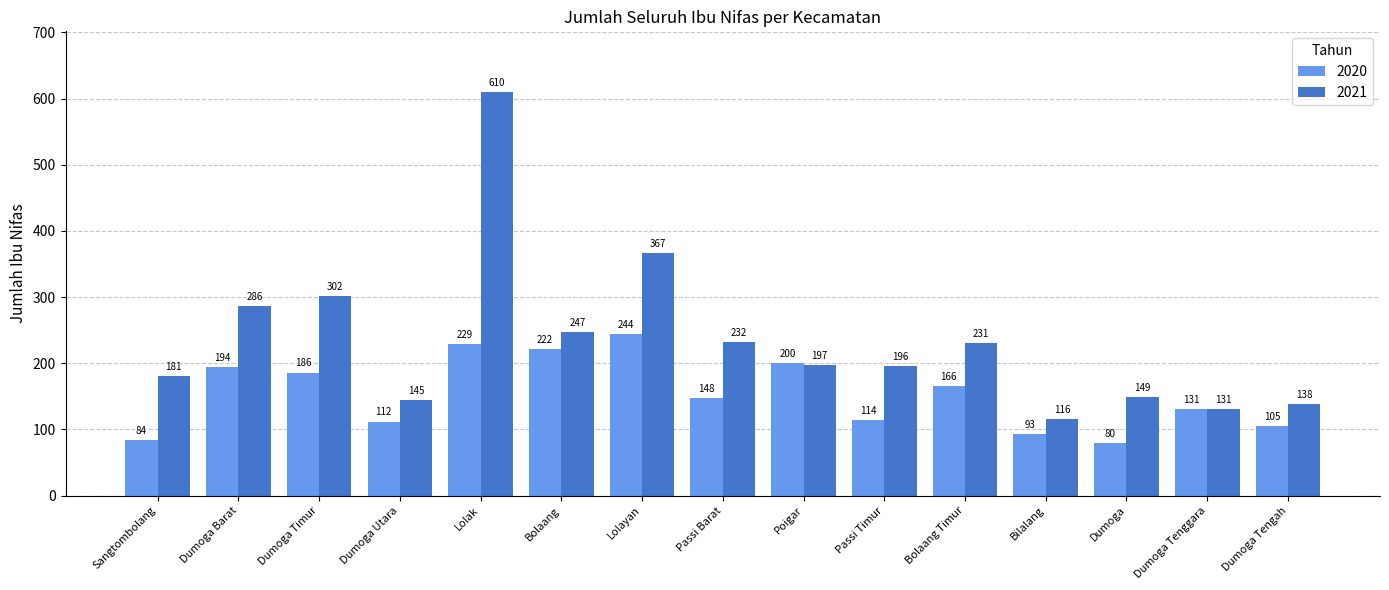

At Passi Barat, list the series in order from largest to smallest.

2021, 2020